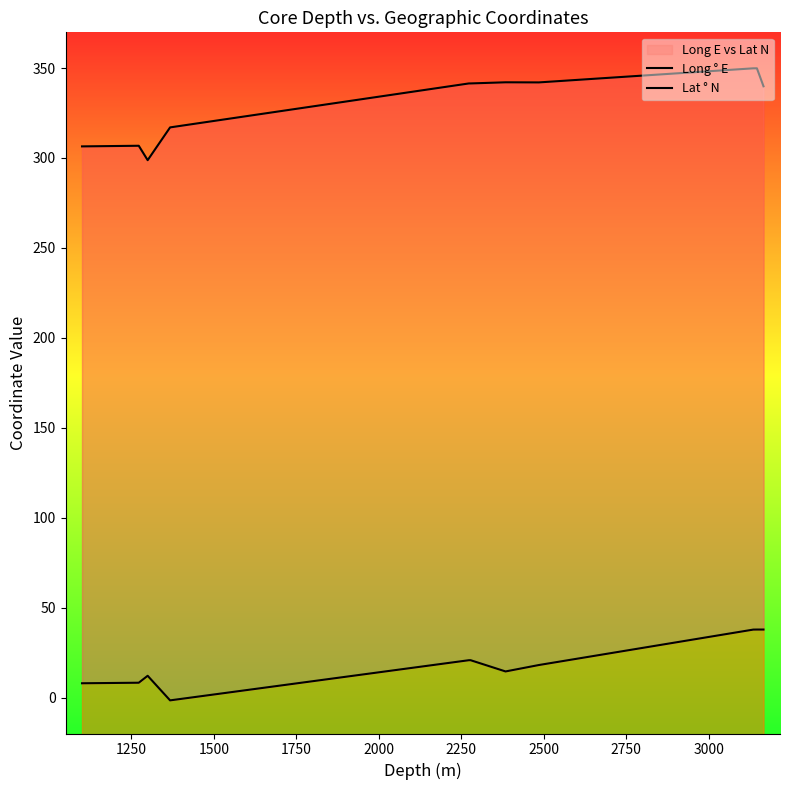

True or false: Long ° E and Lat ° N cross at least once.

False